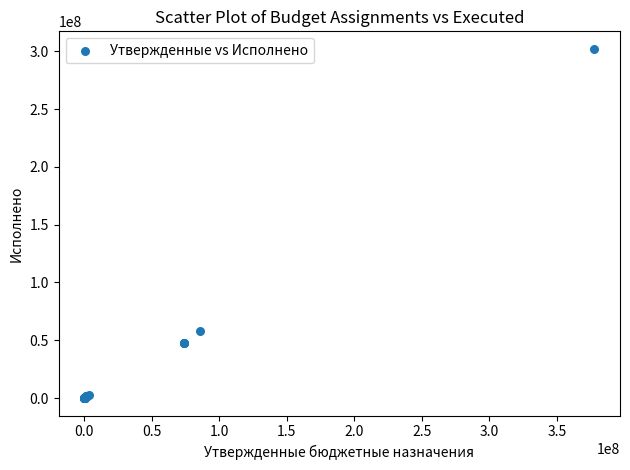

What Y value in the scatter plot is closest to 151080716?

57857555.9